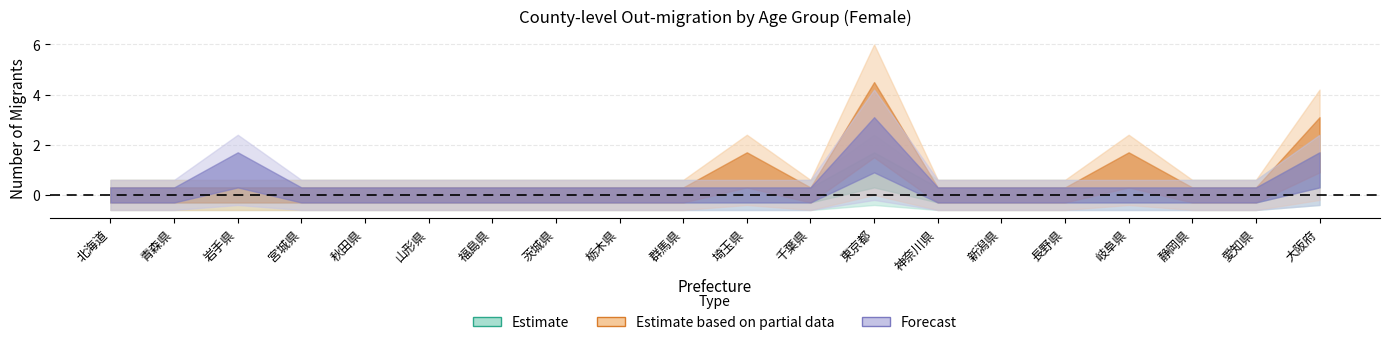

True or false: Estimate based on partial data has more than 2 interior local peaks.

True